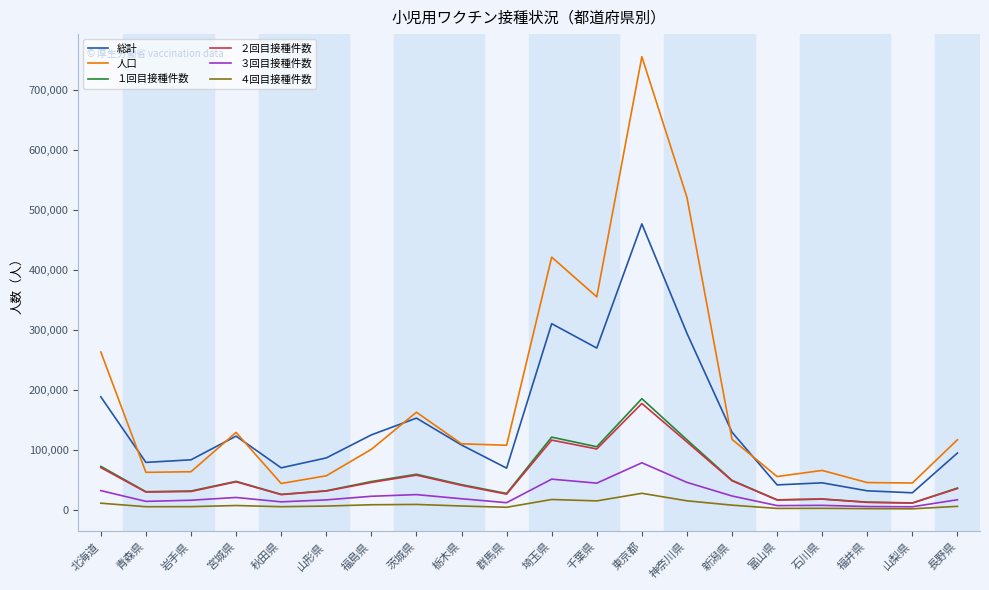

What is the difference between the maximum and second lowest values in the ３回目接種件数 series?

73036